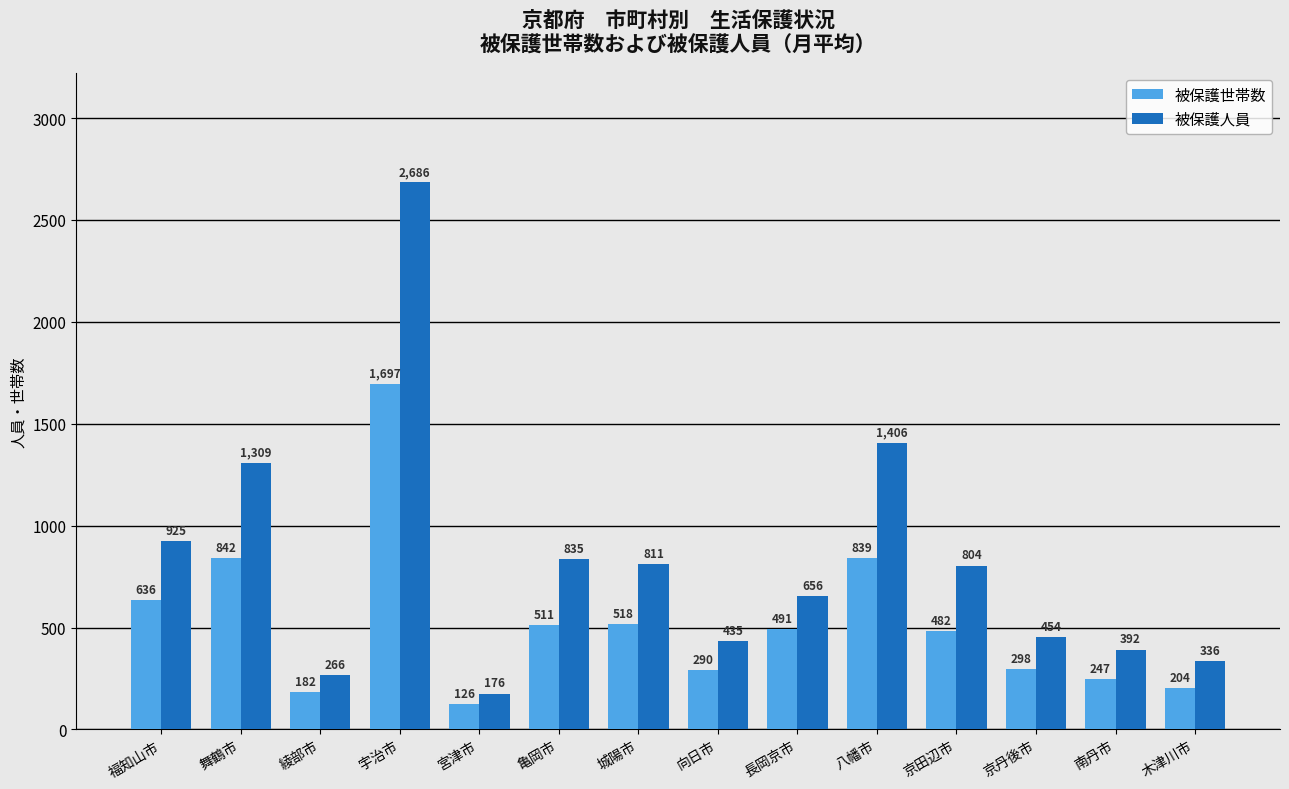

What is the label of the 10th bar from the right?

宮津市